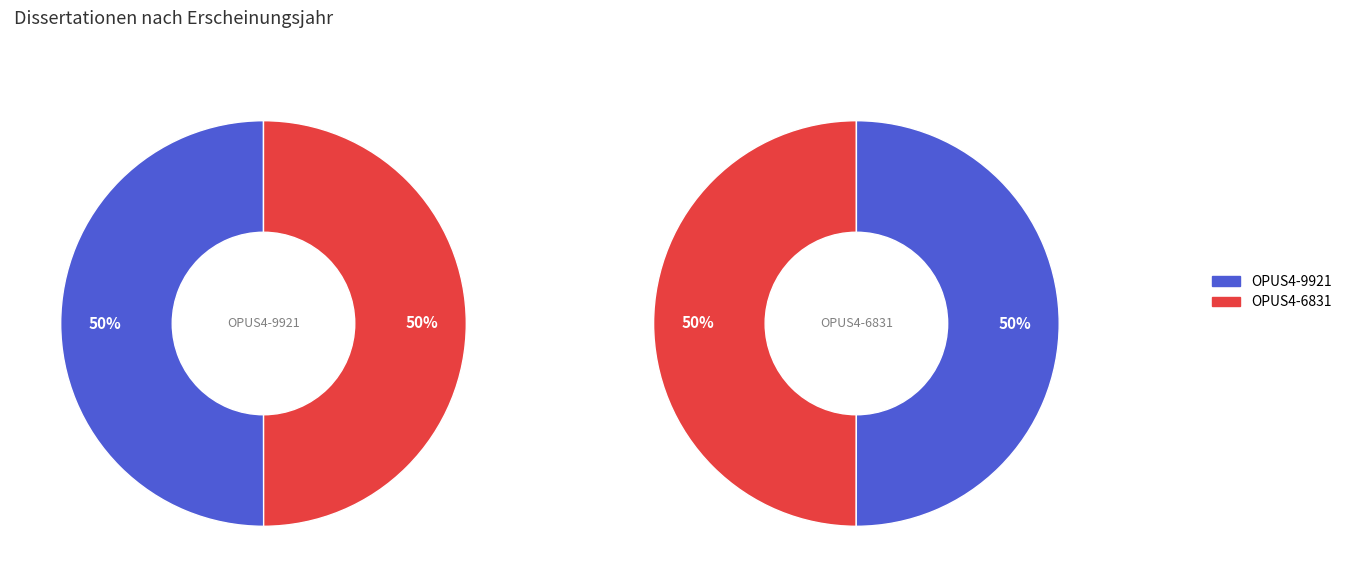

Rank the categories by value from highest to lowest.

OPUS4-9921, OPUS4-6831